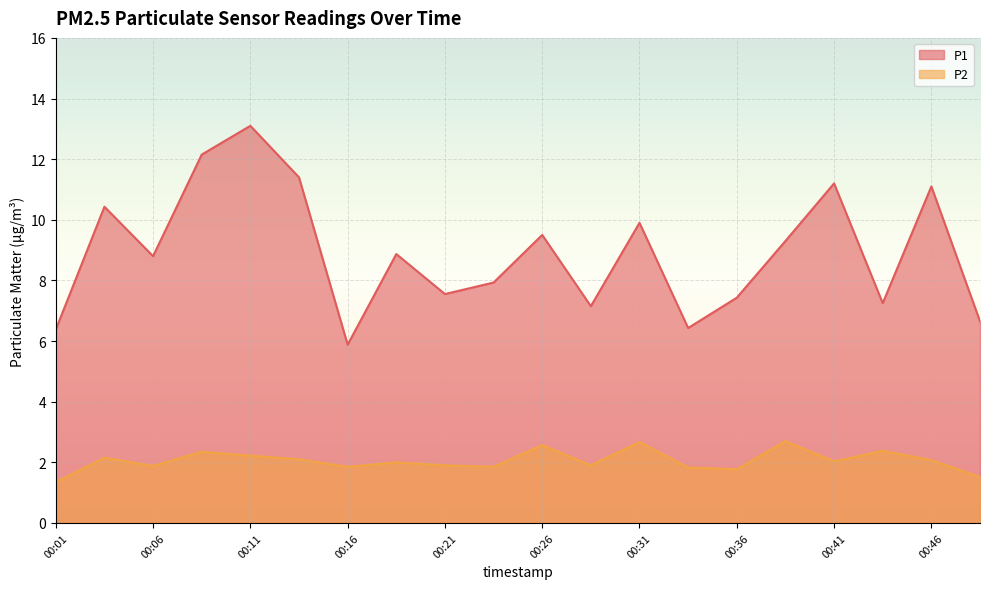

What is the value of the P2 point at the 2nd from the left?

2.1